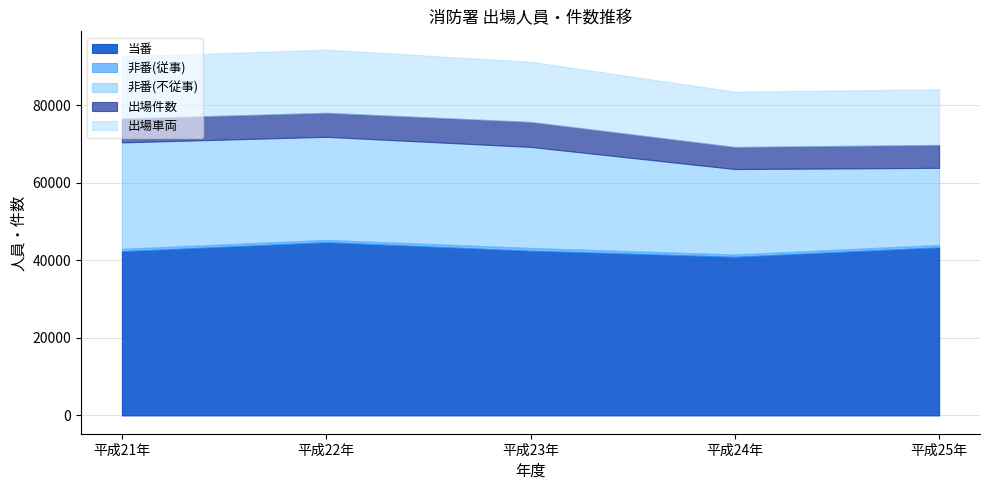

True or false: 出場車両 and 非番(不従事) cross at least once.

False